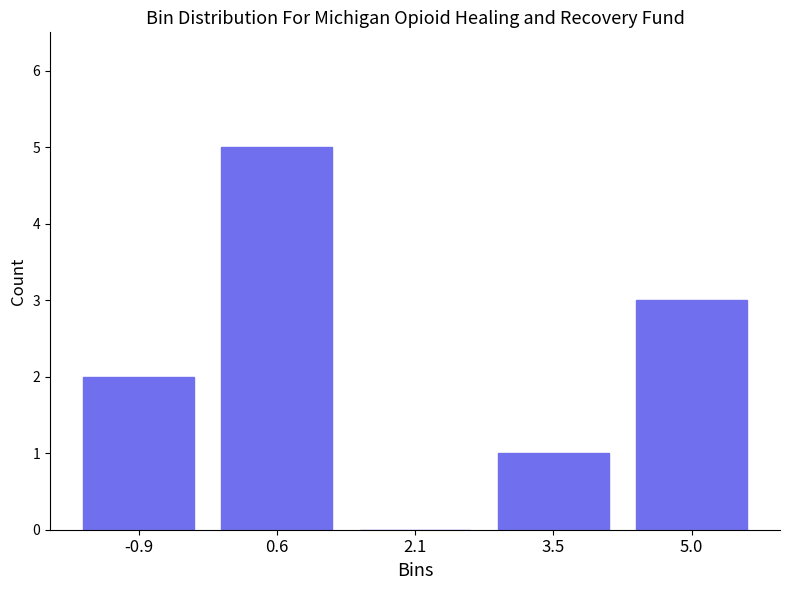

Reading left to right, extract all data points from this chart.

-0.9=2	0.6=5	2.1=0	3.5=1	5.0=3